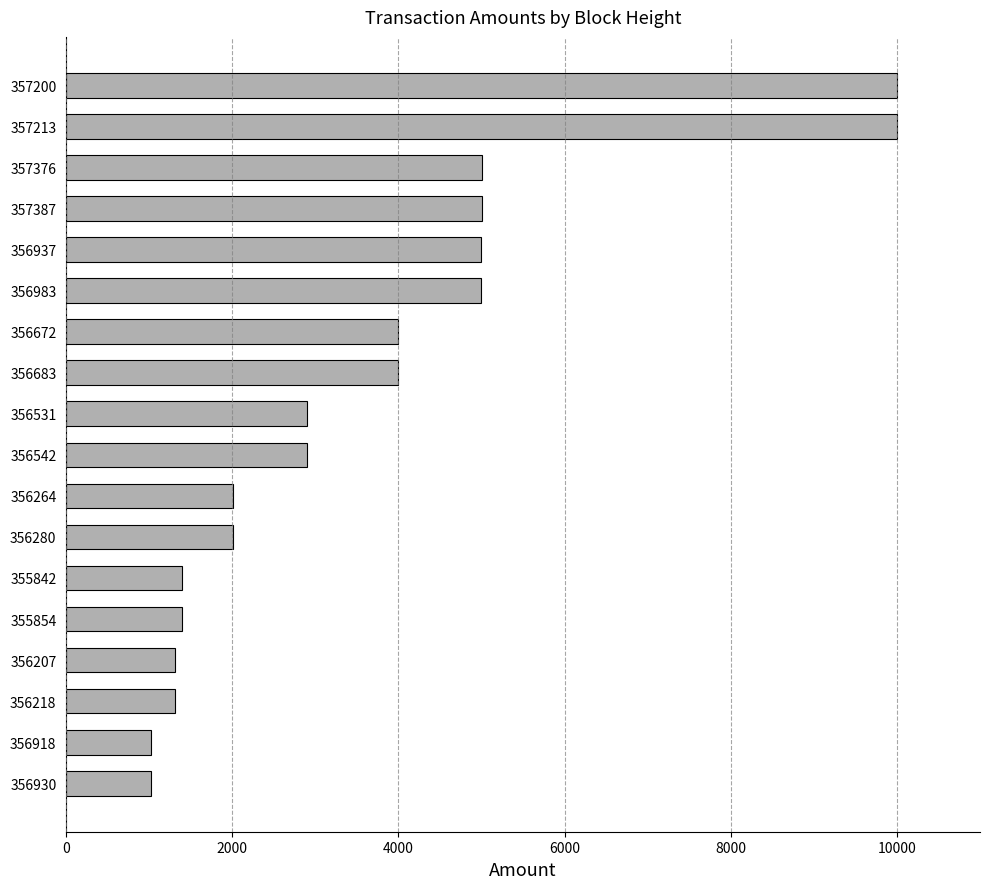

What is the average value?

3625